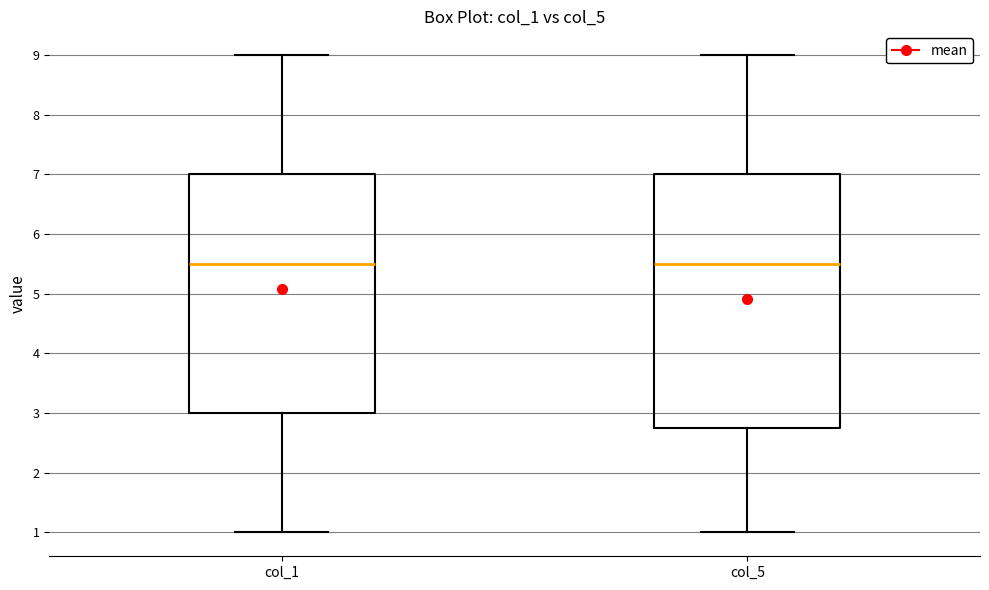

Comparing the boxes themselves (not the whiskers), which one is the tallest?

col_5